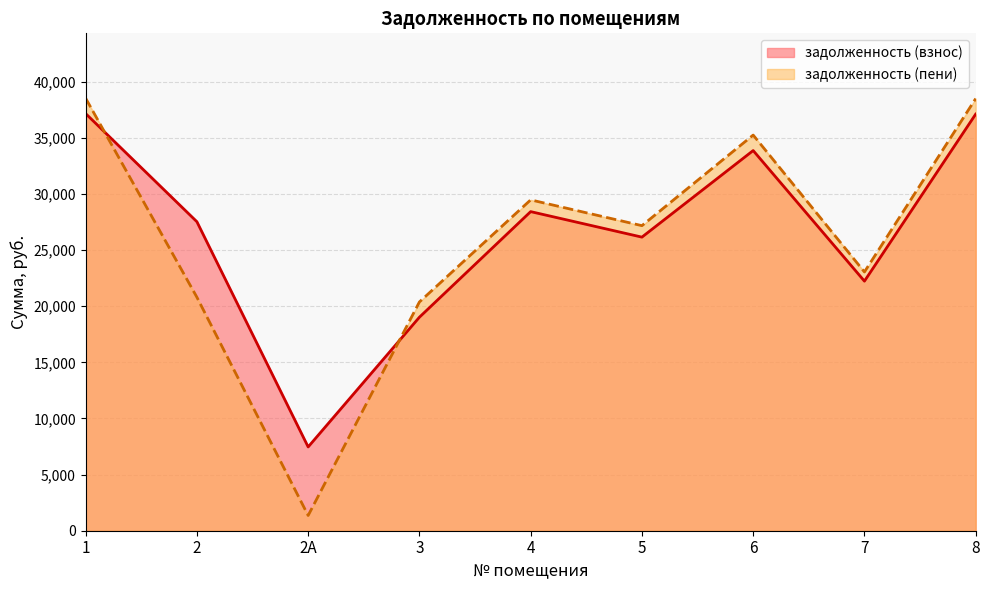

What is the sum of all задолженность (пени) values?

234520.9